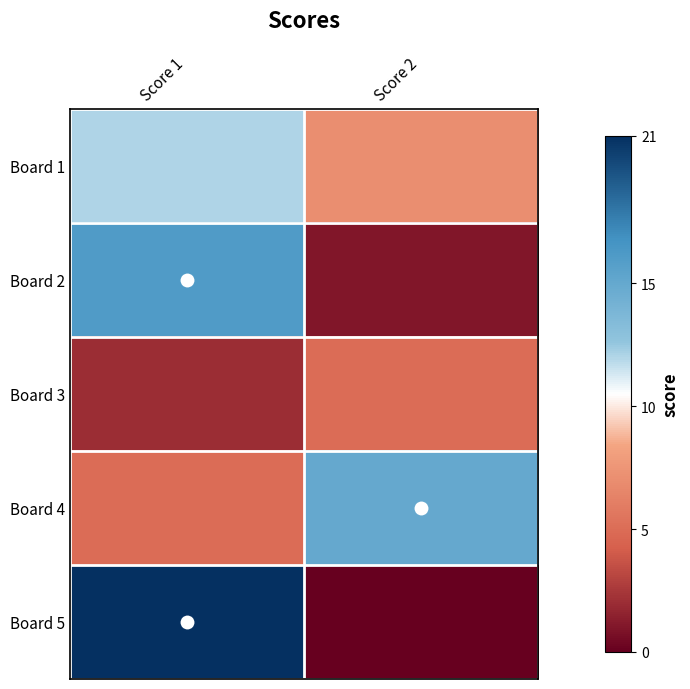

What is the spread (max minus min) of values at Score 1?

19